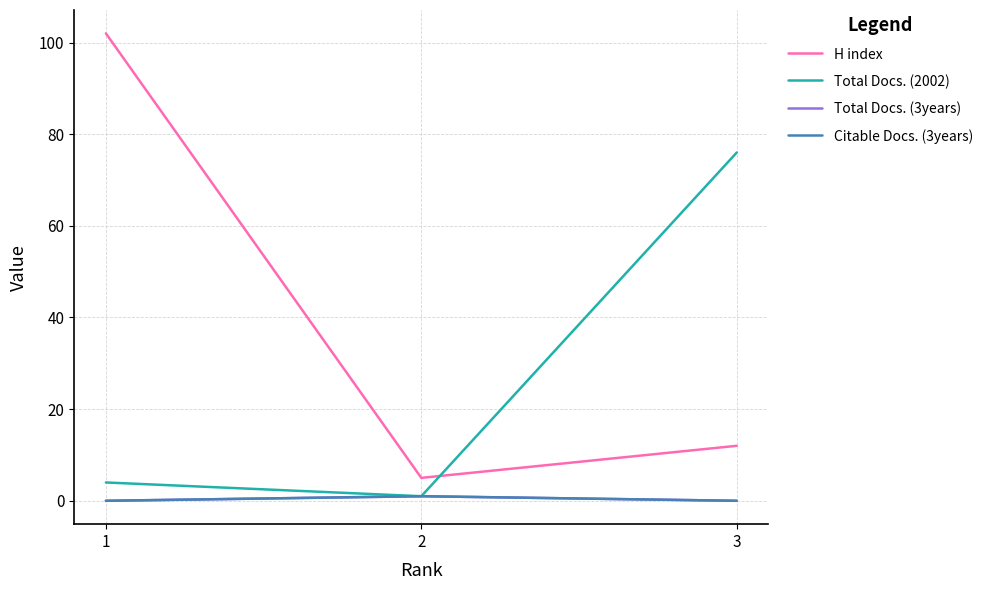

Is this an area chart (filled region under the line)?

No